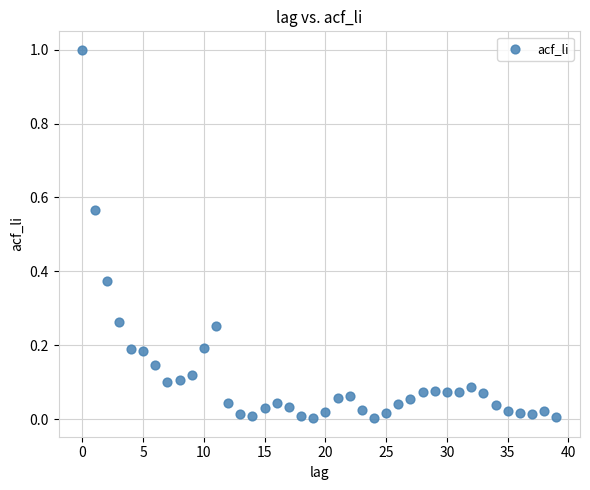

What is the range of Y values (max minus min)?

1.0